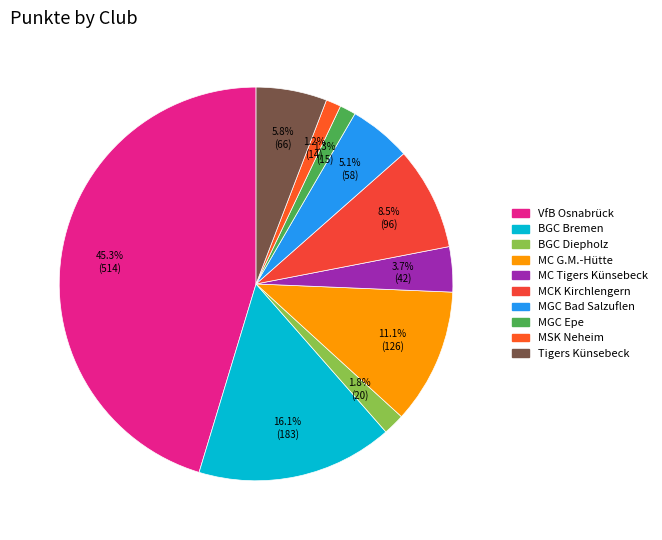

Which category has the biggest portion of the pie?

VfB Osnabrück